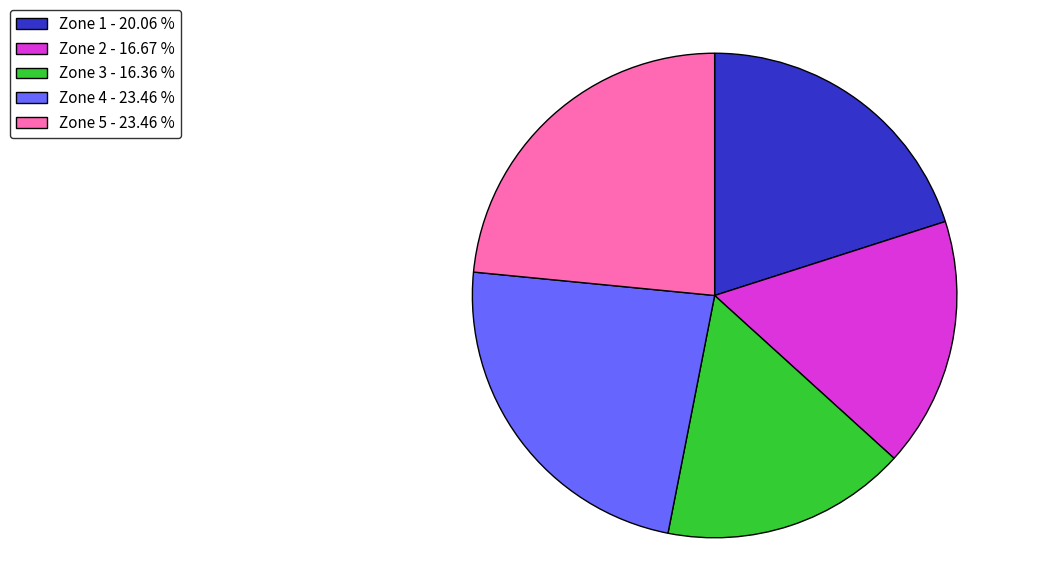

Is the sum of Zone 2 - 16.67 % and Zone 3 - 16.36 % greater than half?

No